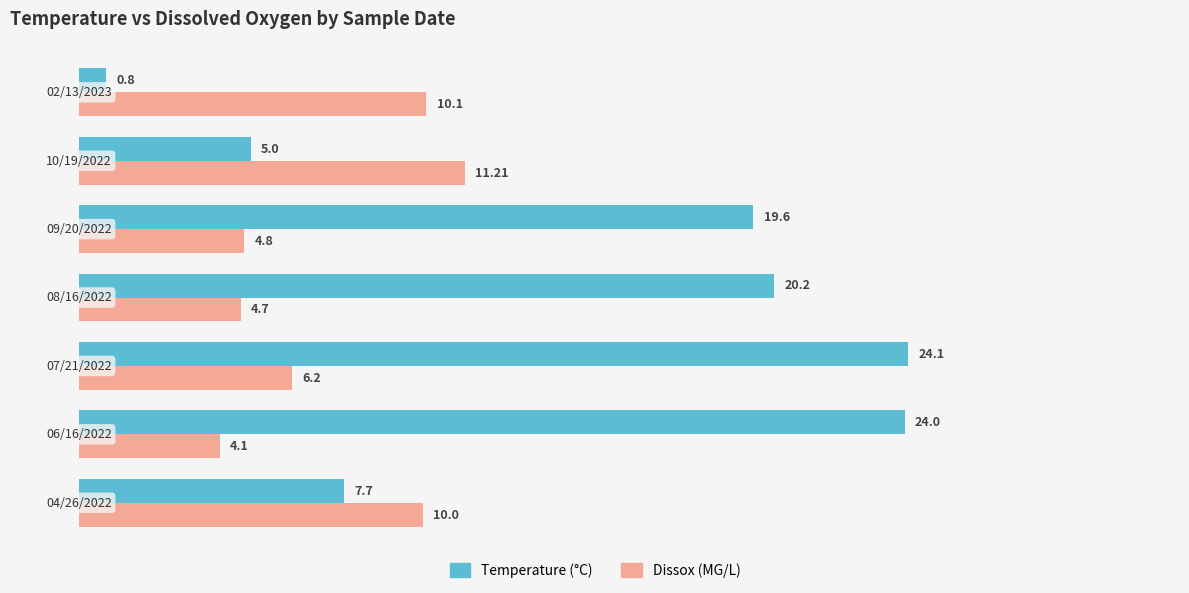

Rank the series by their average value, from highest to lowest.

Temperature (°C), Dissox (MG/L)